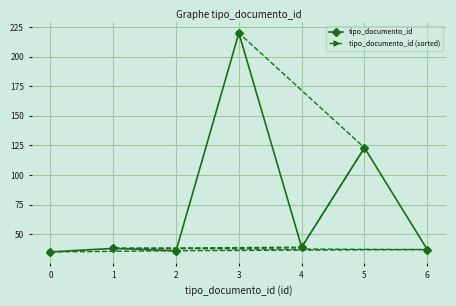

Which series has the largest range (max minus min)?

tipo_documento_id